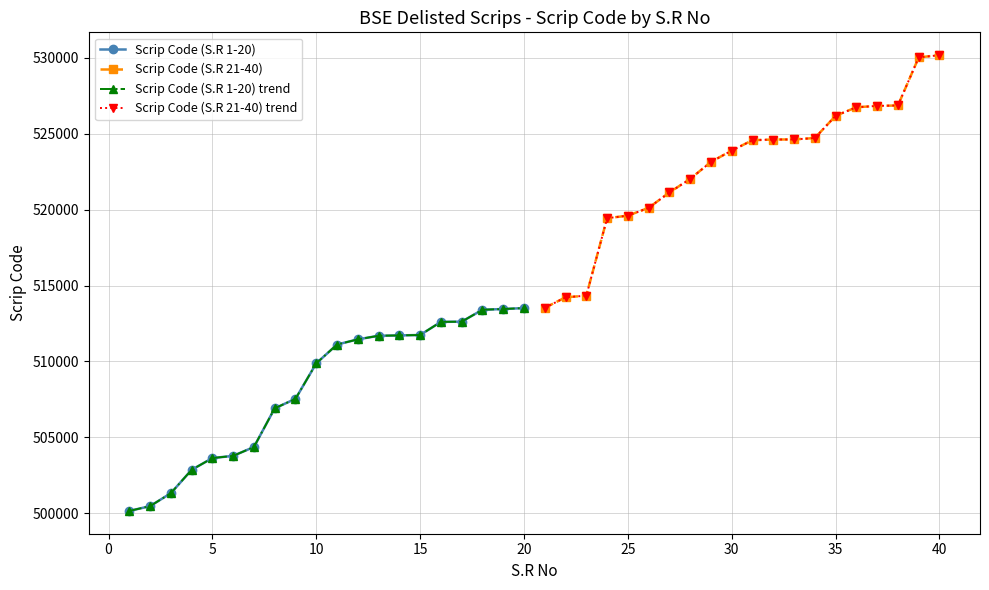

True or false: Scrip Code (S.R 1-20) and Scrip Code (S.R 21-40) trend cross at least once.

False